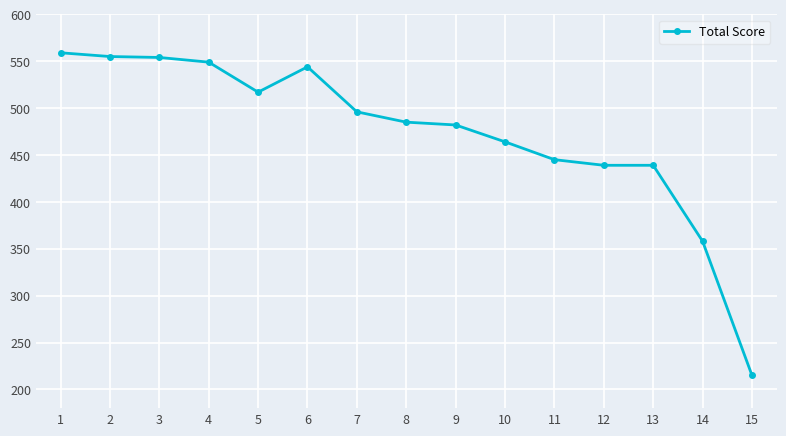

Where is the data nearest to the value 387?

14